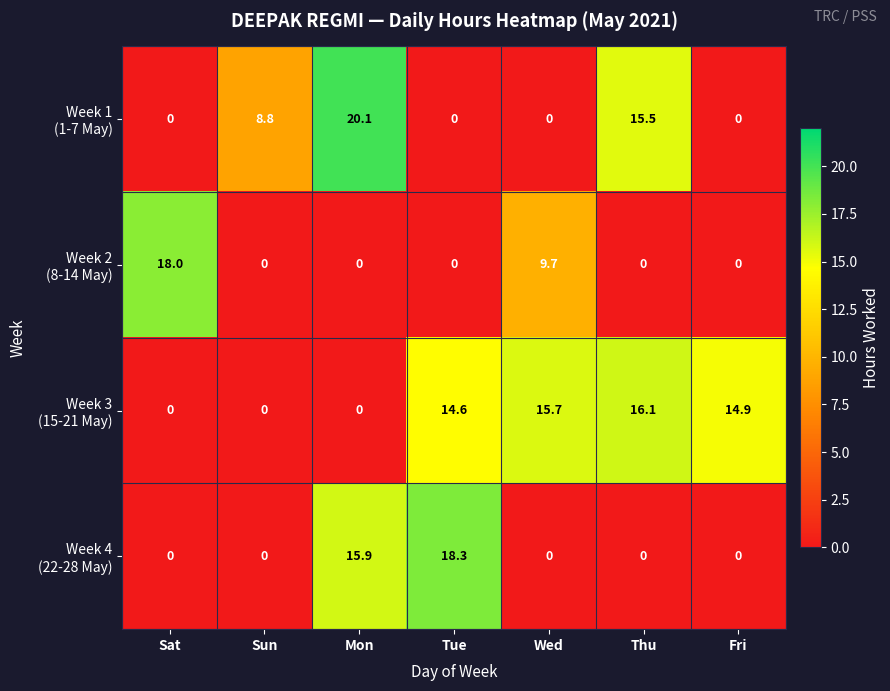

What is the spread (max minus min) of values at Mon?

20.1